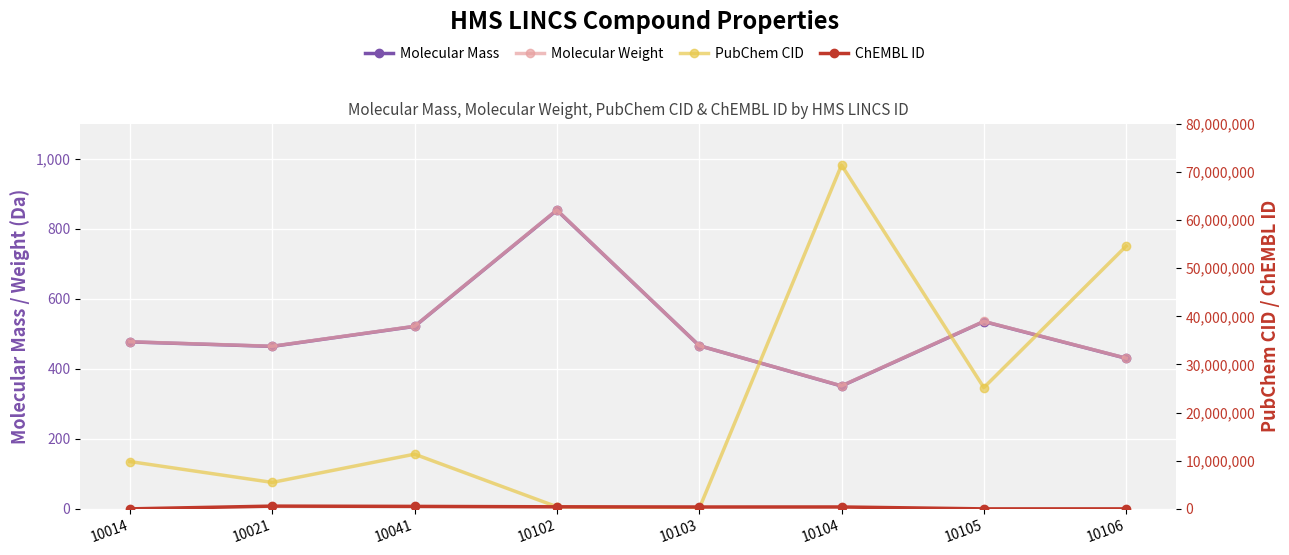

How many data points does each series have?

8